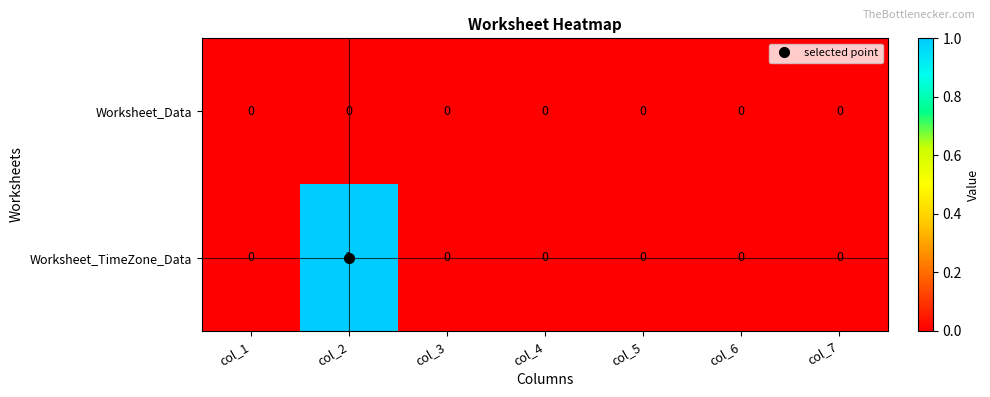

True or false: Worksheet_TimeZone_Data has a value of 0 at col_6.

True